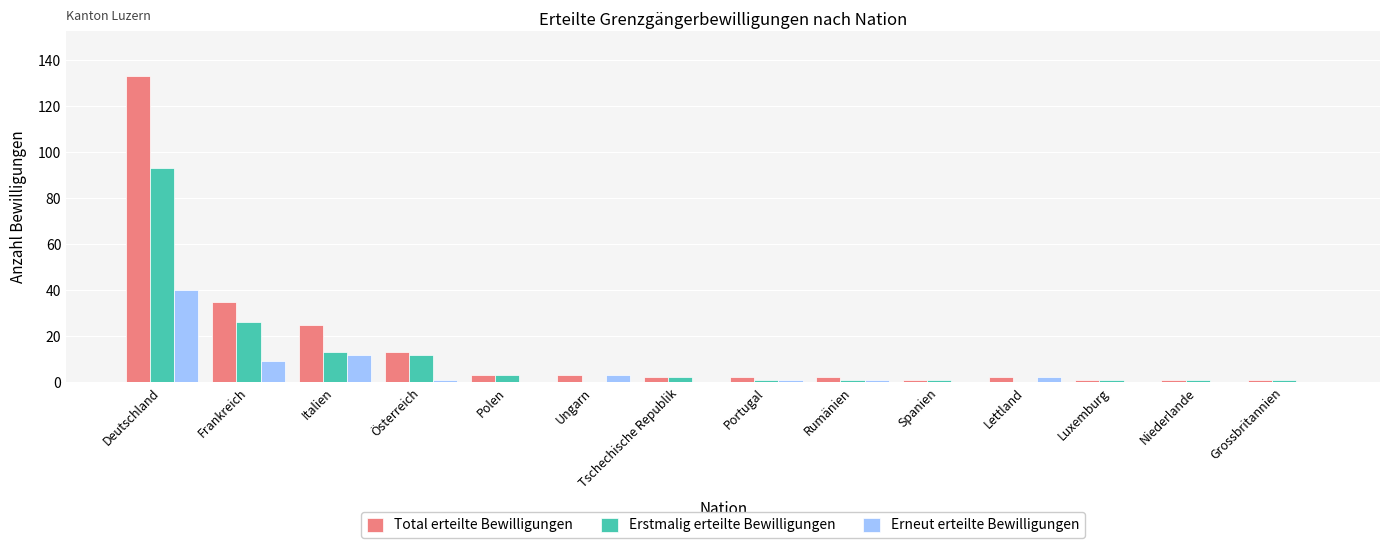

The Erneut erteilte Bewilligungen series shows 0 at Luxemburg. True or false?

True